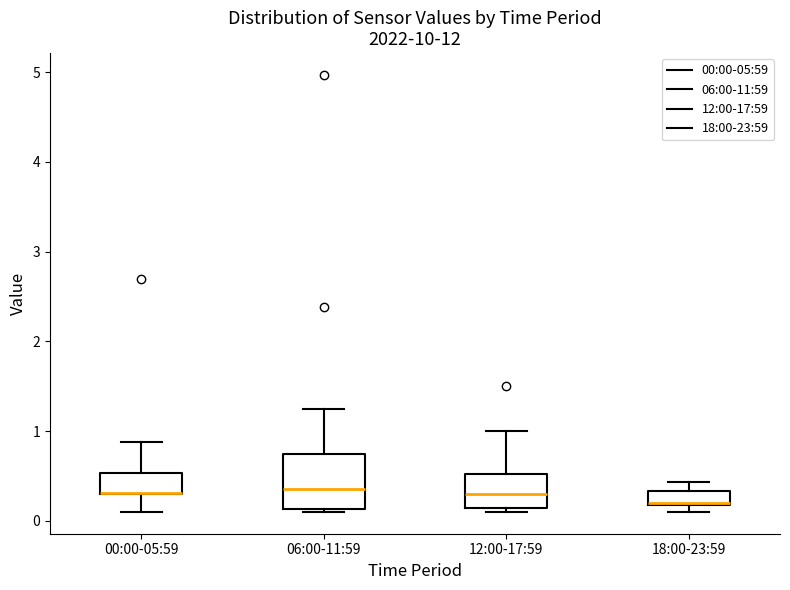

Reading left to right, transcribe this box plot: for each box, give where its median line is, the range the box spans, and where its two whiskers end, as read against the y-axis. The values are not printed on the chart, so give them approximately, as read against the axis.

00:00-05:59: median 0.3 (drawn on the box's lower edge), box 0.3 to 0.5, whiskers 0.1 to 0.9
06:00-11:59: median 0.4, box 0.1 to 0.7, whiskers 0.1 (just below the box's lower edge) to 1.3
12:00-17:59: median 0.3, box 0.1 to 0.5, whiskers 0.1 (just below the box's lower edge) to 1.0
18:00-23:59: median 0.2, box 0.2 to 0.3, whiskers 0.1 to 0.4